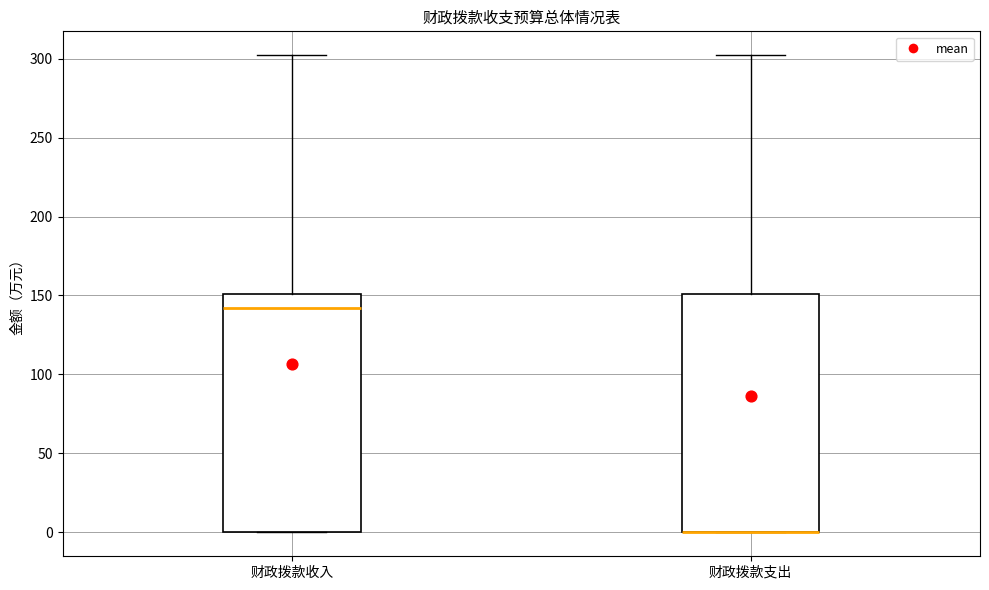

Reading left to right, read every box against the y-axis: the position of its median line, the range the box covers, and the ends of its whiskers. The values are not printed on the chart, so give them approximately, as read against the axis.

财政拨款收入: median 140, box 0 to 150, whiskers 0 to 300
财政拨款支出: median 0 (drawn on the box's lower edge), box 0 to 150, whiskers 0 to 300